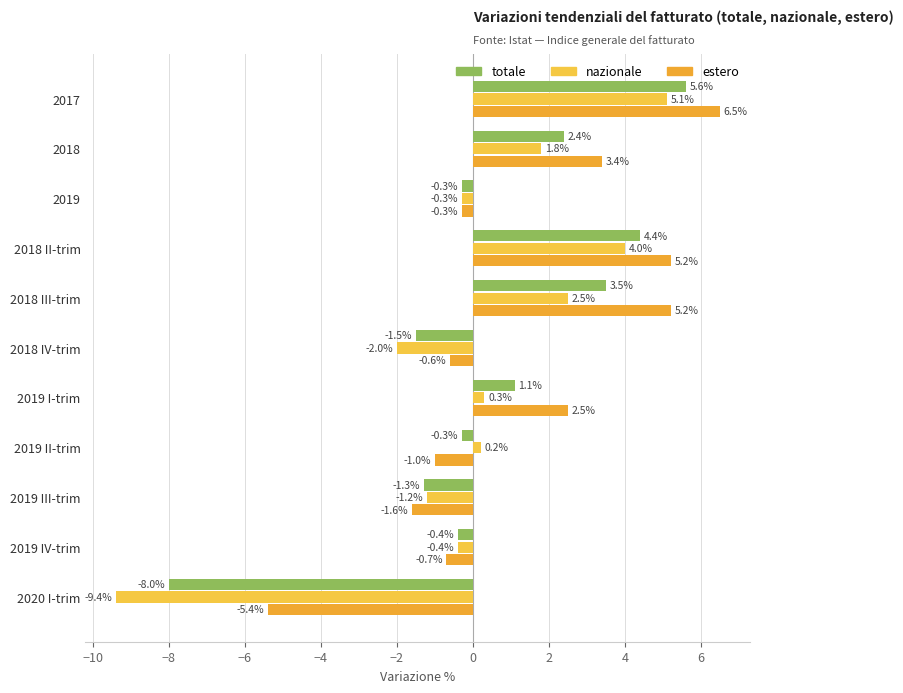

Count the number of data series in this chart.

3